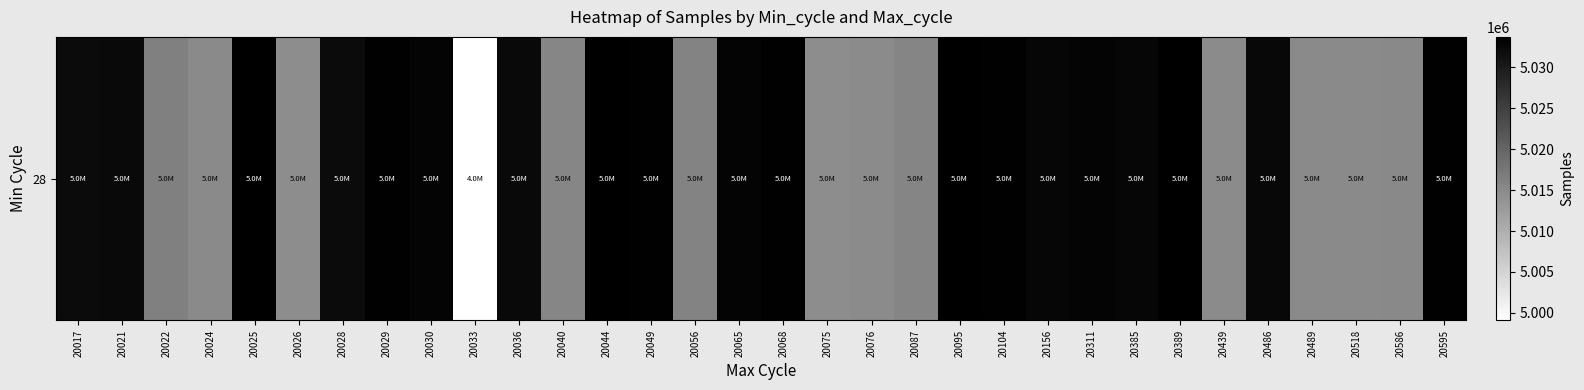

Which label corresponds to the largest value in the chart?

20389